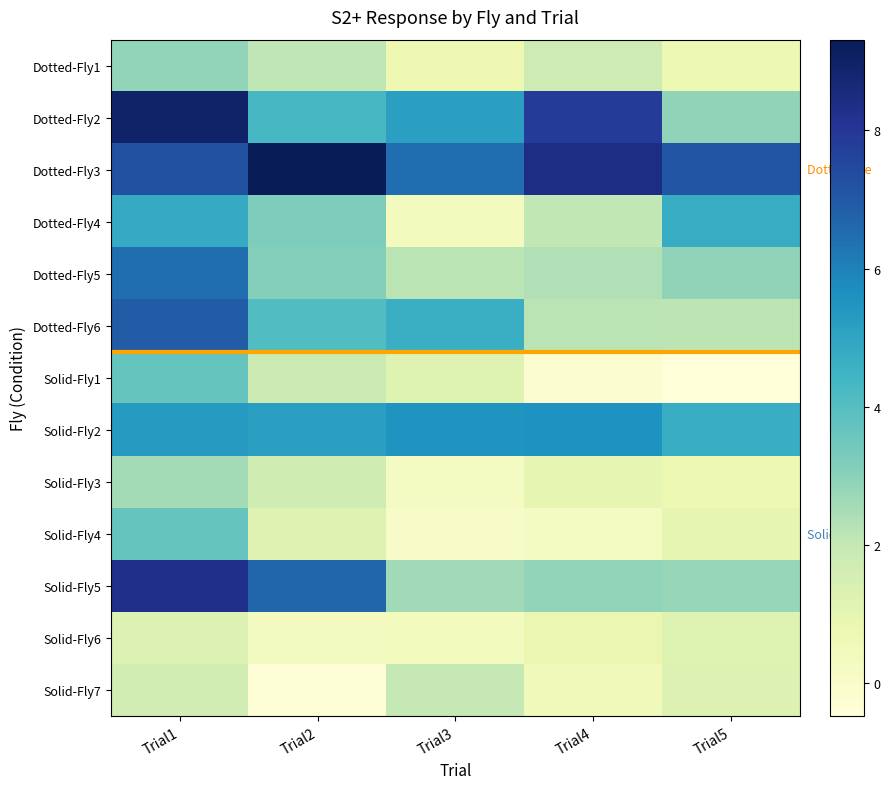

At which category is the sum across all series the highest?

Trial1